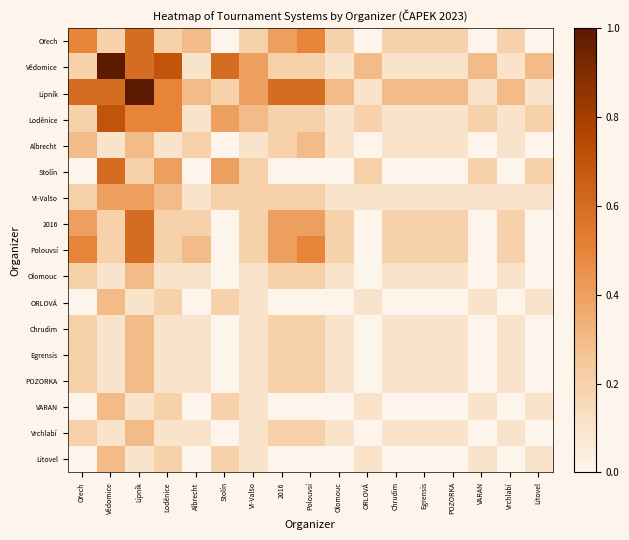

Between Ořech and ORLOVÁ, which is larger?

Ořech